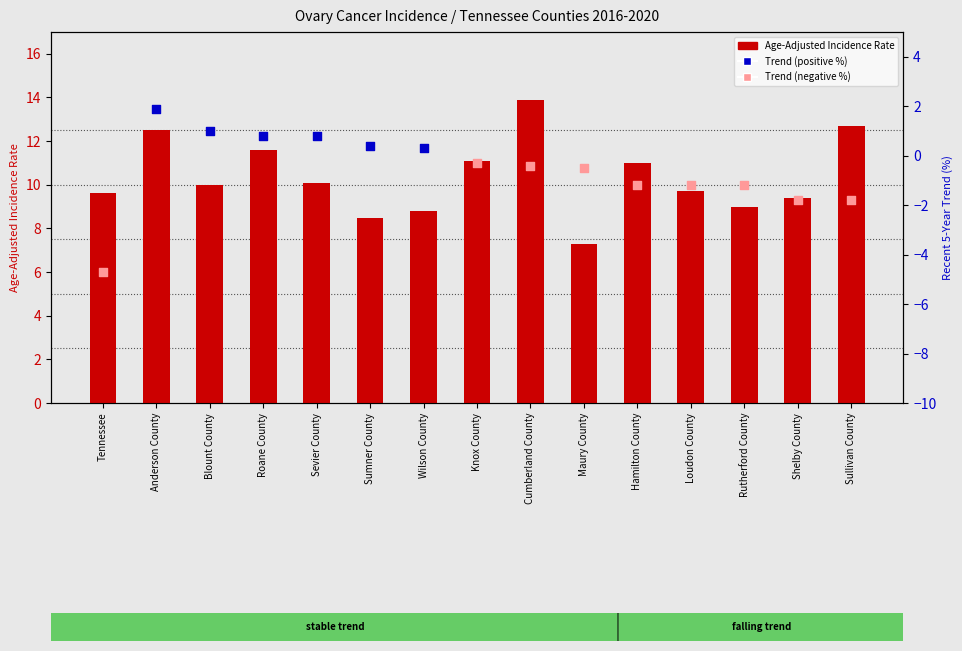

Approximately how many times larger is the value at Sumner County compared to Rutherford County?

0.9